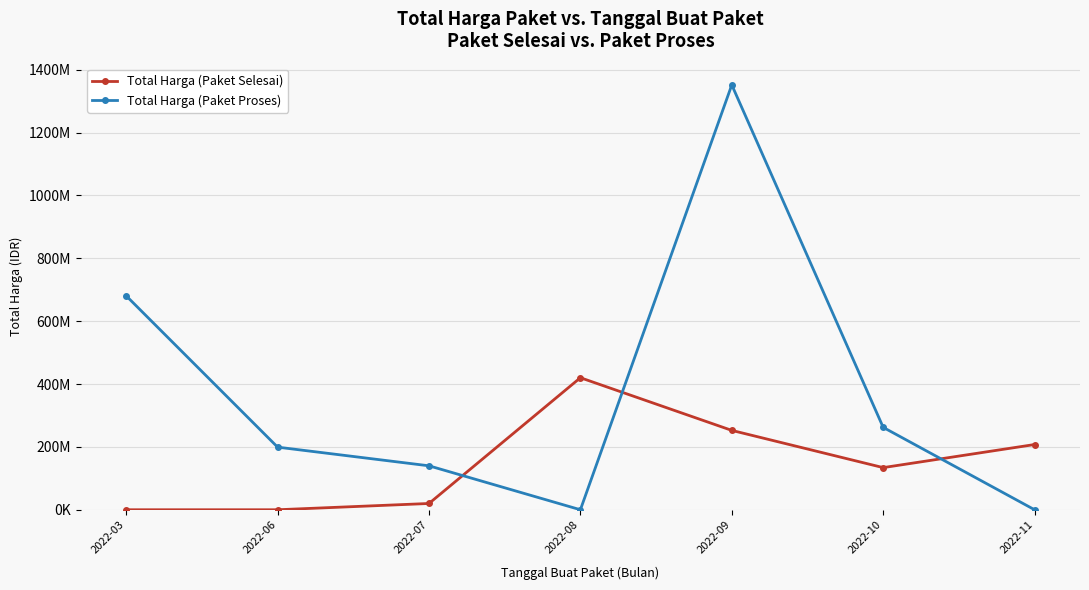

Where is Total Harga (Paket Proses) nearest to the value 675841000?

2022-03